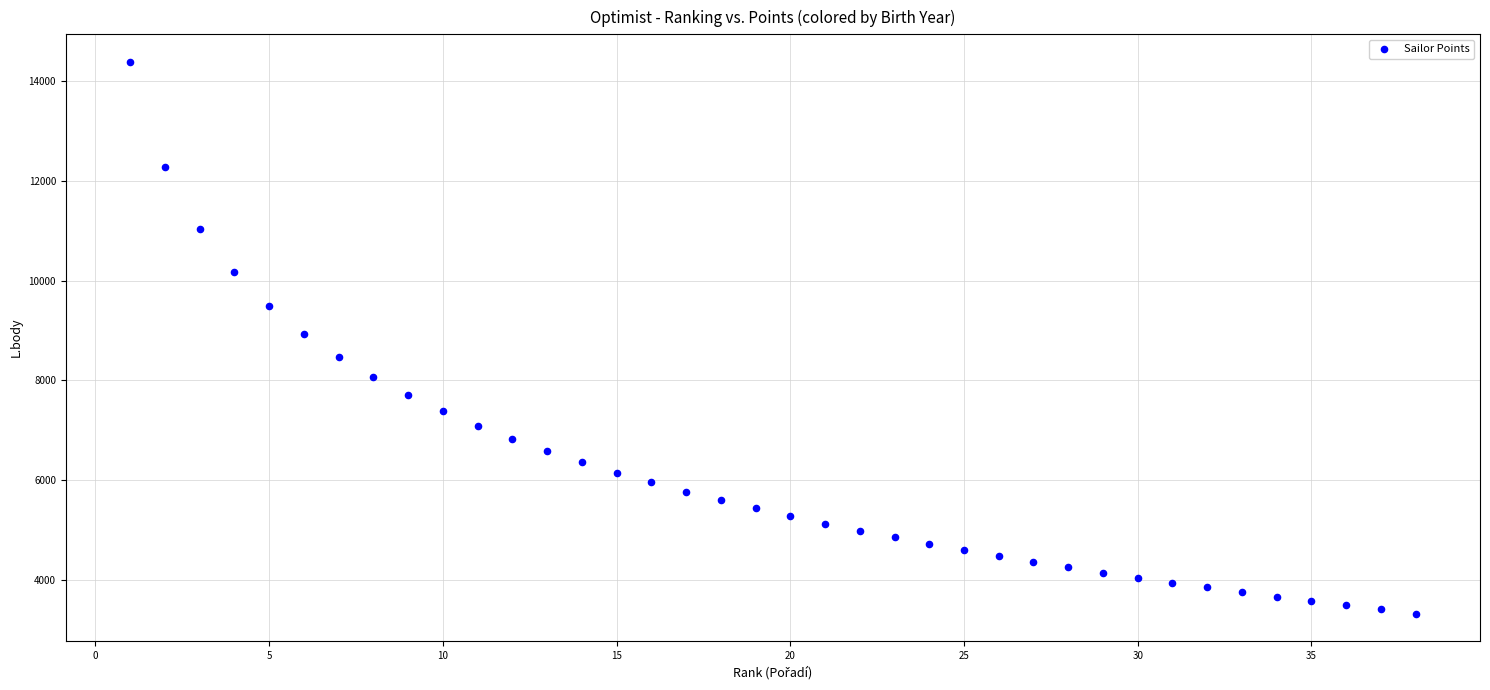

What is the range of Y values (max minus min)?

11059